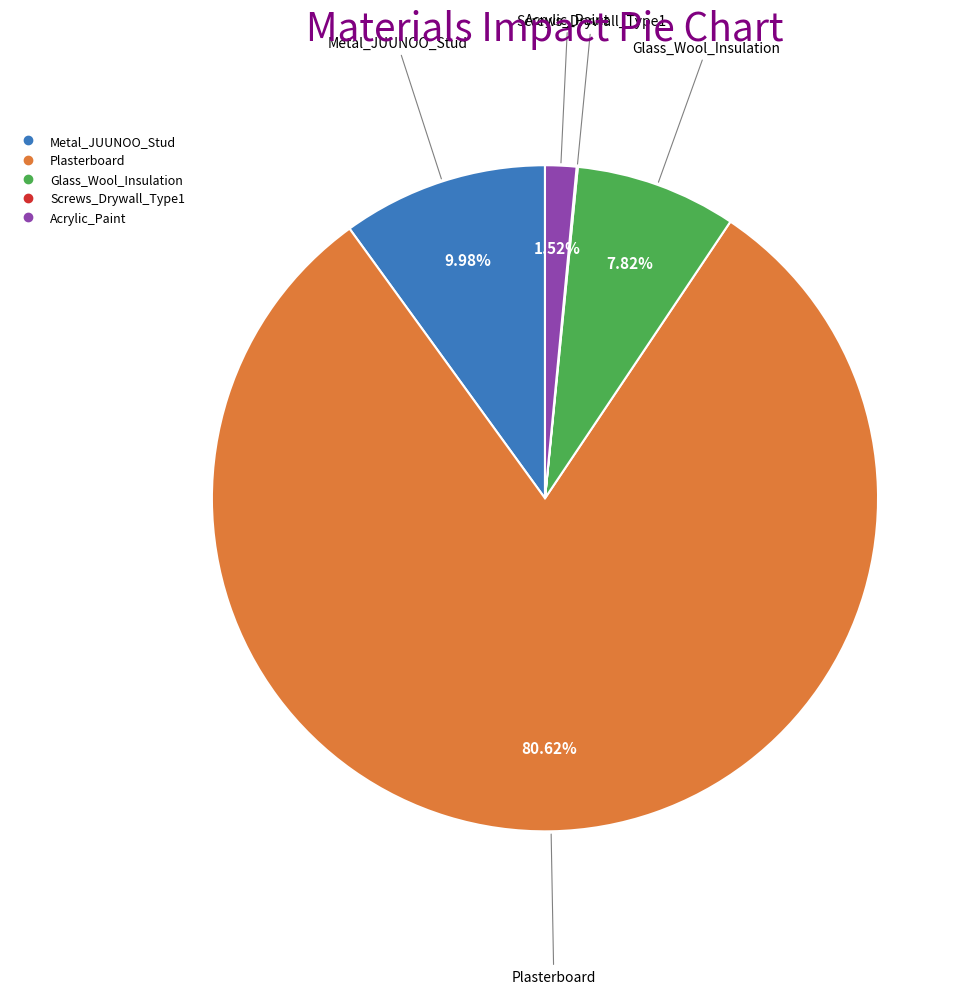

Combined, do Plasterboard and Metal_JUUNOO_Stud account for over 50%?

Yes